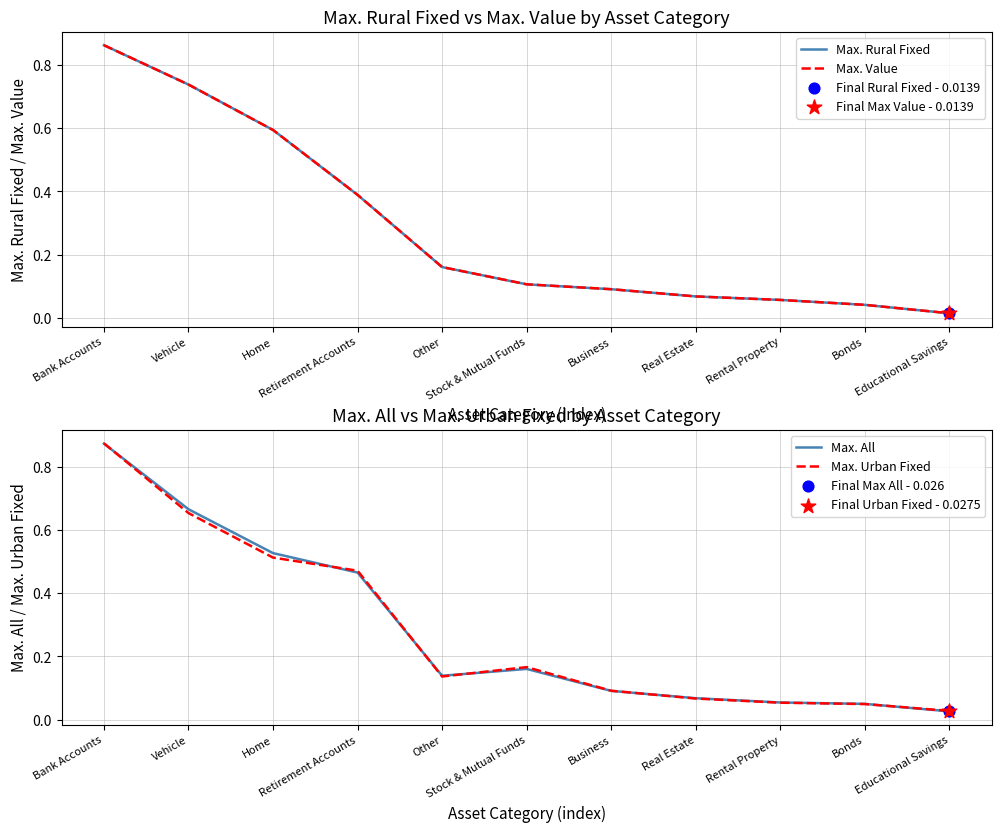

At which category is the sum across all series the highest?

Bank Accounts